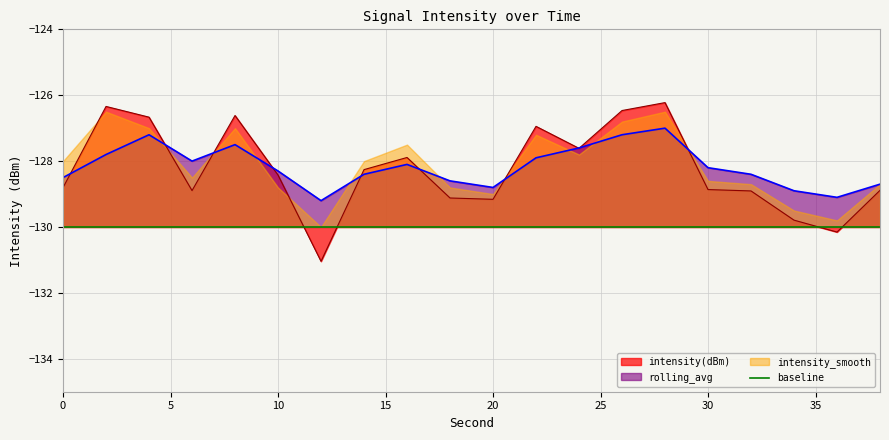

The value of intensity(dBm) at 36 is -130.2. True or false?

True